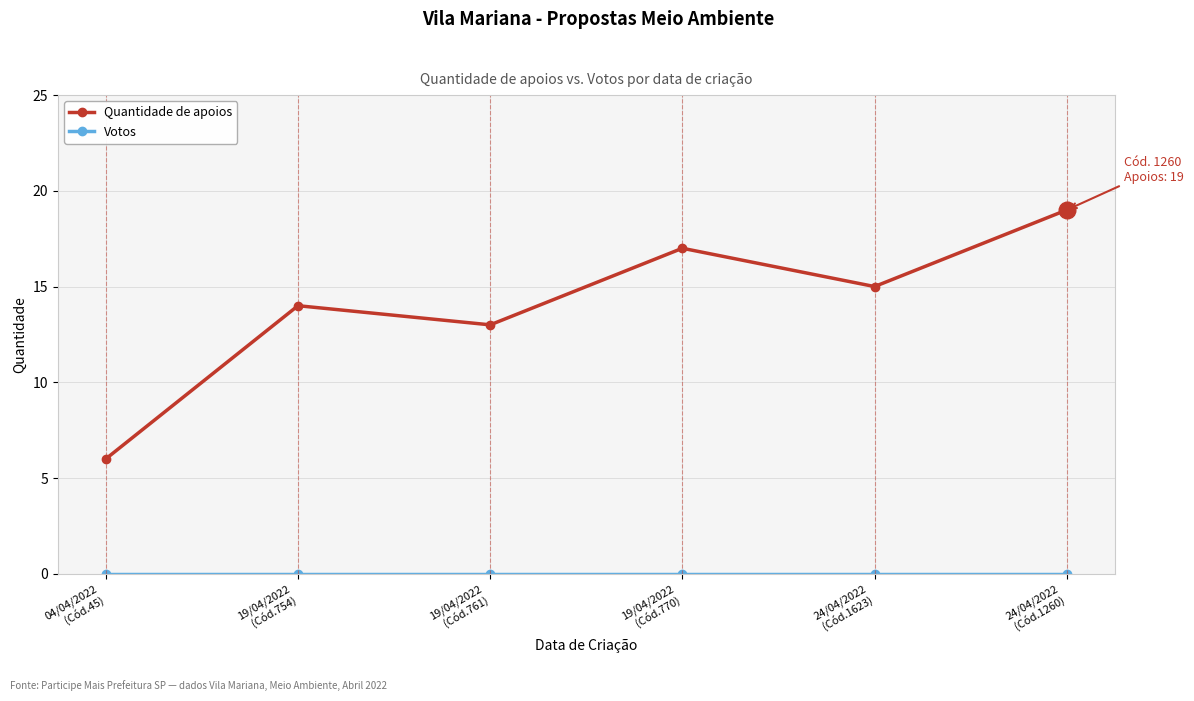

What is the label of the 5th point from the right?

19/04/2022
(Cód.754)